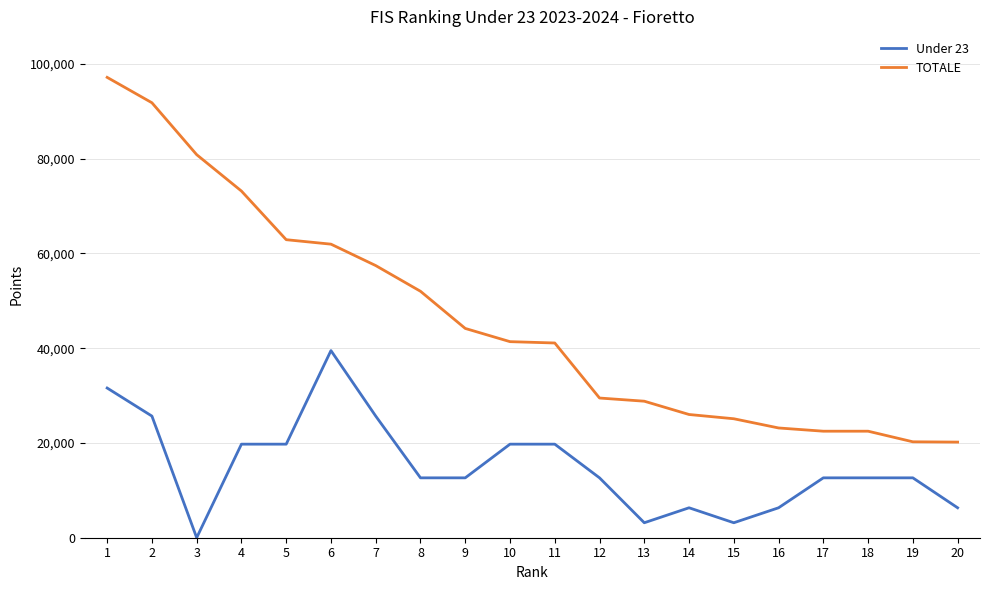

True or false: Under 23 and TOTALE intersect in this chart.

False